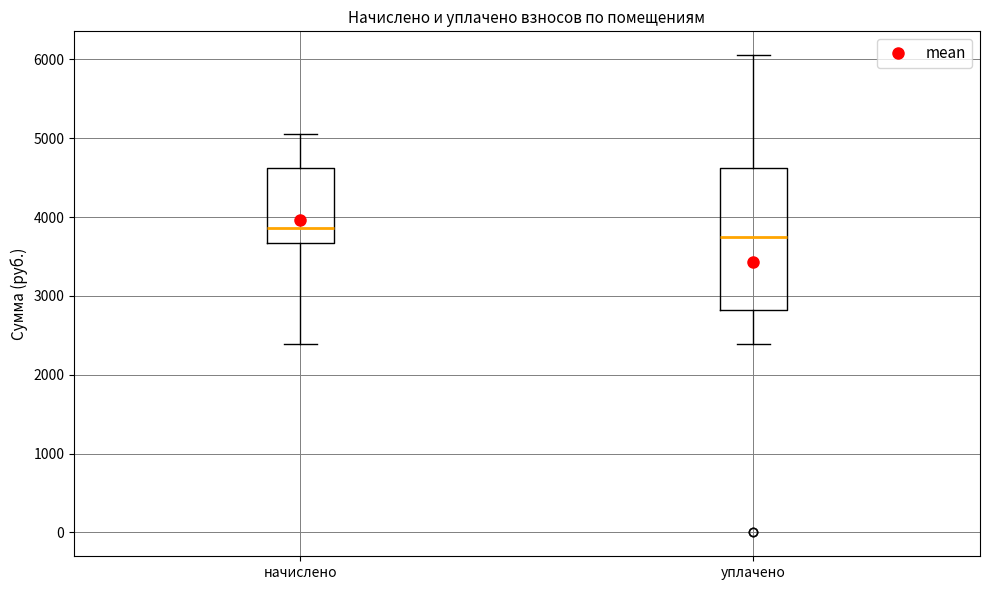

Which box is the tallest, from its lower edge to its upper edge?

уплачено